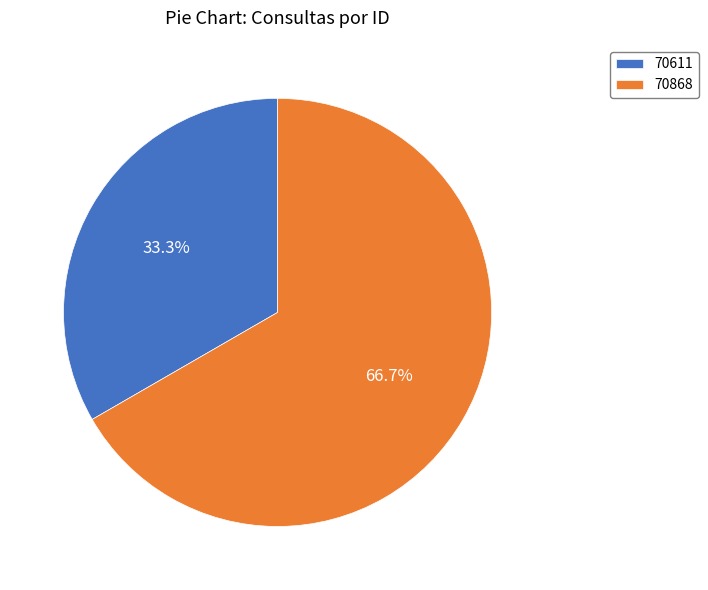

Rank the categories by value from lowest to highest.

70611, 70868